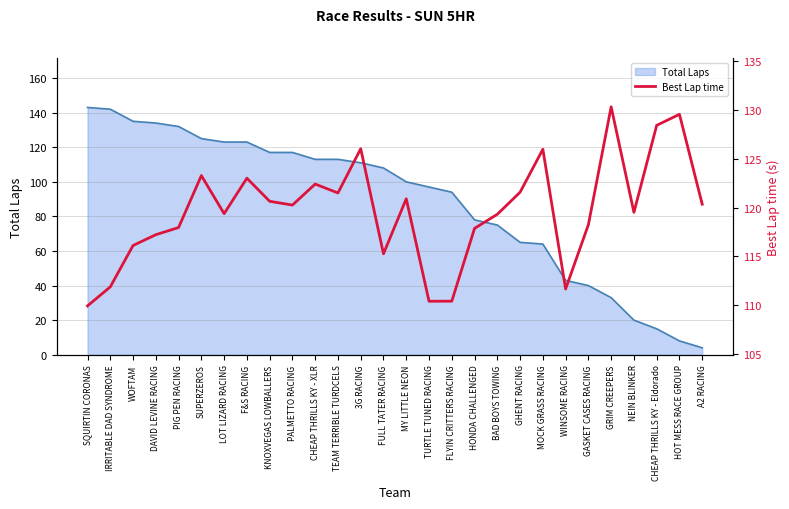

At GHENT RACING, list the series in order from smallest to largest.

Total Laps, Best Lap time